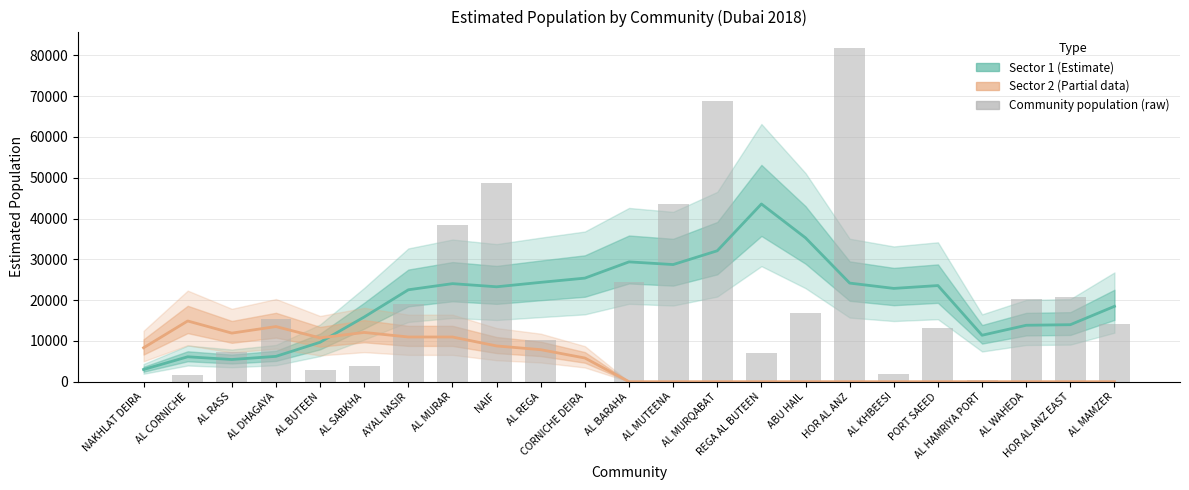

What is the sum of the Sector 1 (Estimate) values at AL MURQABAT and AL MUTEENA?

60802.6